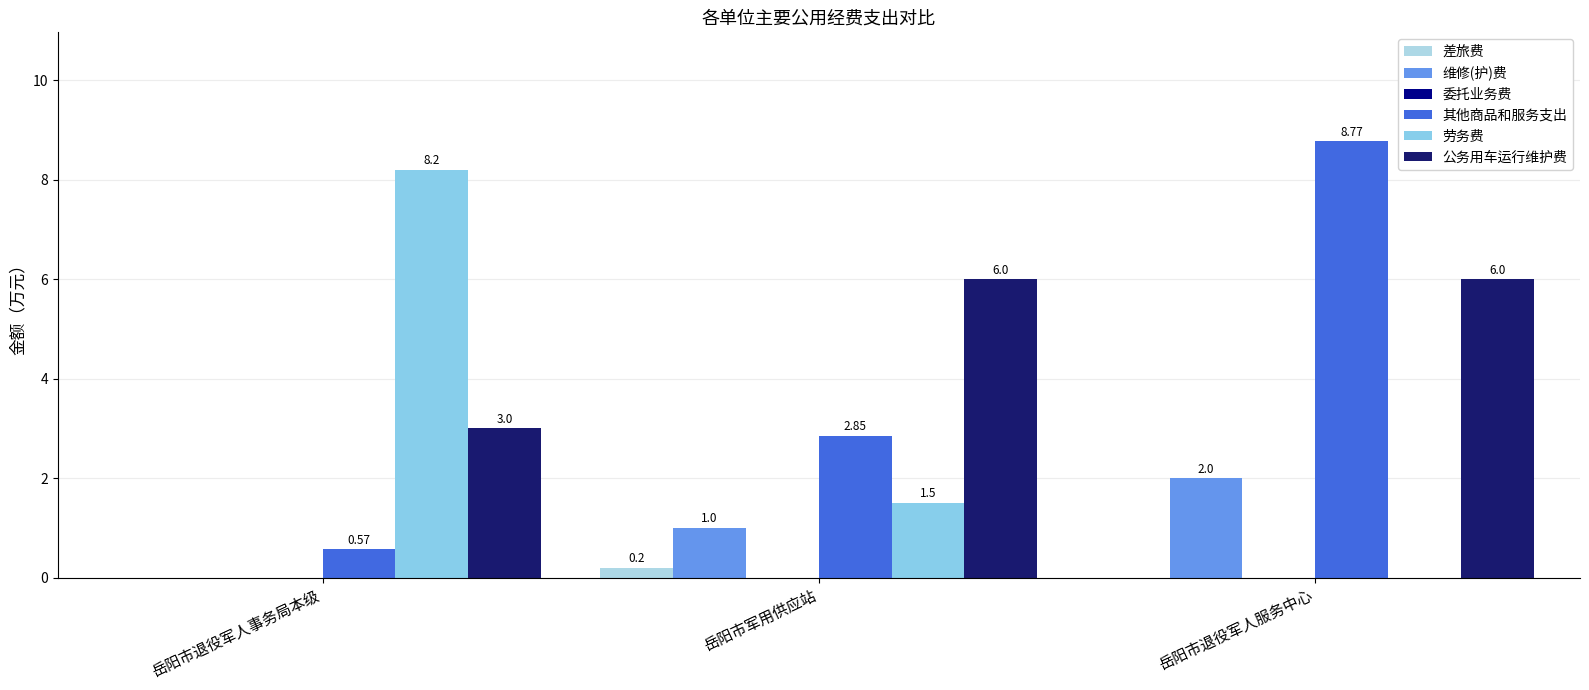

How many 维修(护)费 values are between 0 and 2?

3